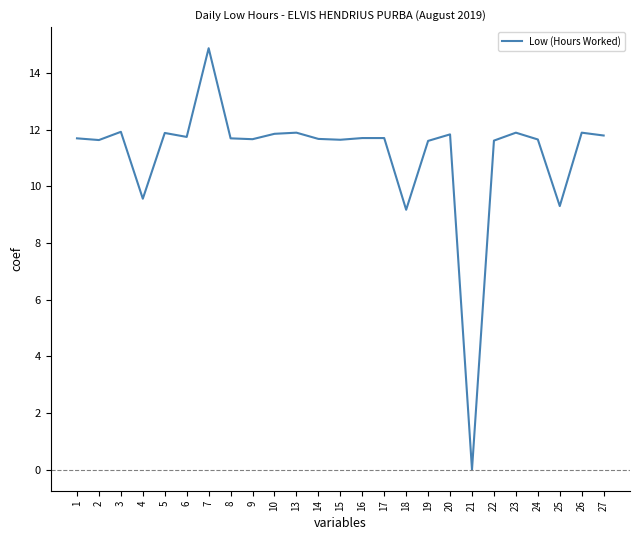

Which has a higher value, 5 or 14?

5